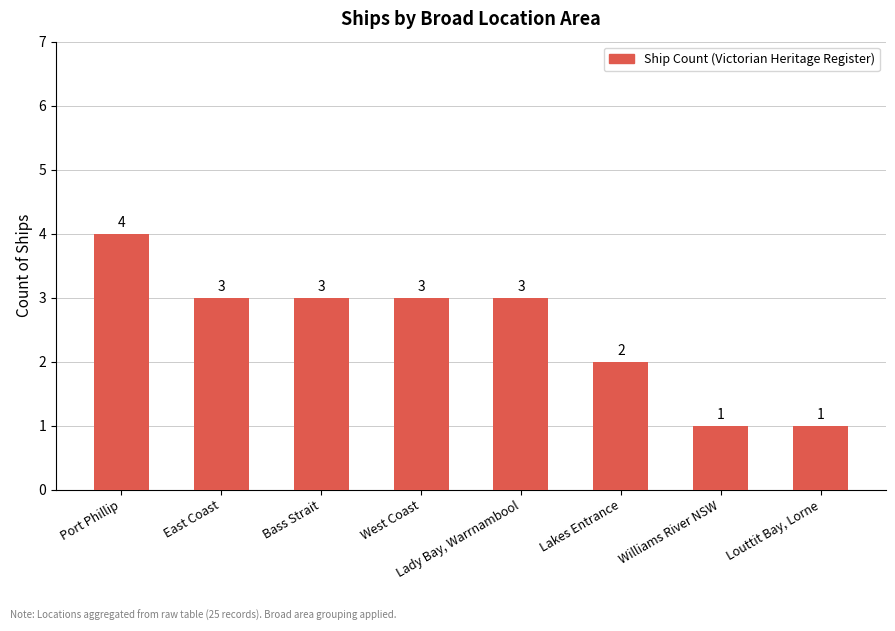

Reading left to right, extract all data points from this chart.

Port Phillip=4	East Coast=3	Bass Strait=3	West Coast=3	Lady Bay, Warrnambool=3	Lakes Entrance=2	Williams River NSW=1	Louttit Bay, Lorne=1